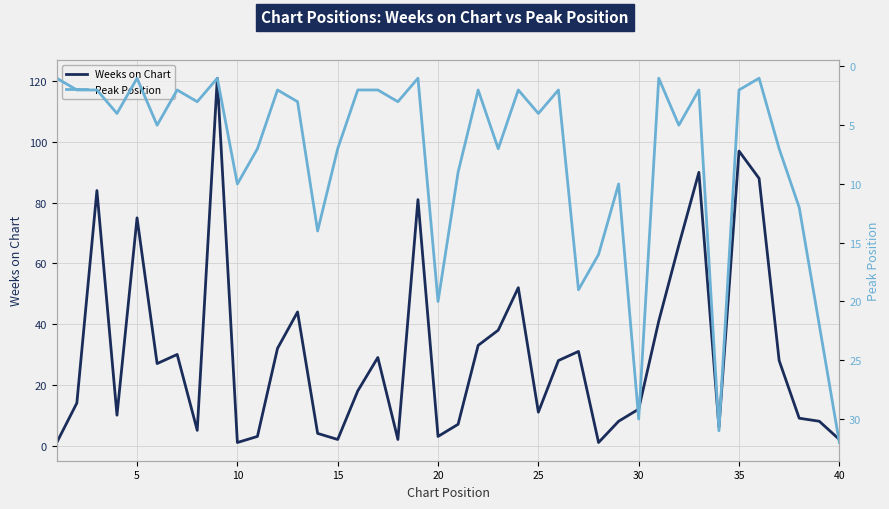

What is the highest value of the Weeks on Chart series?

121